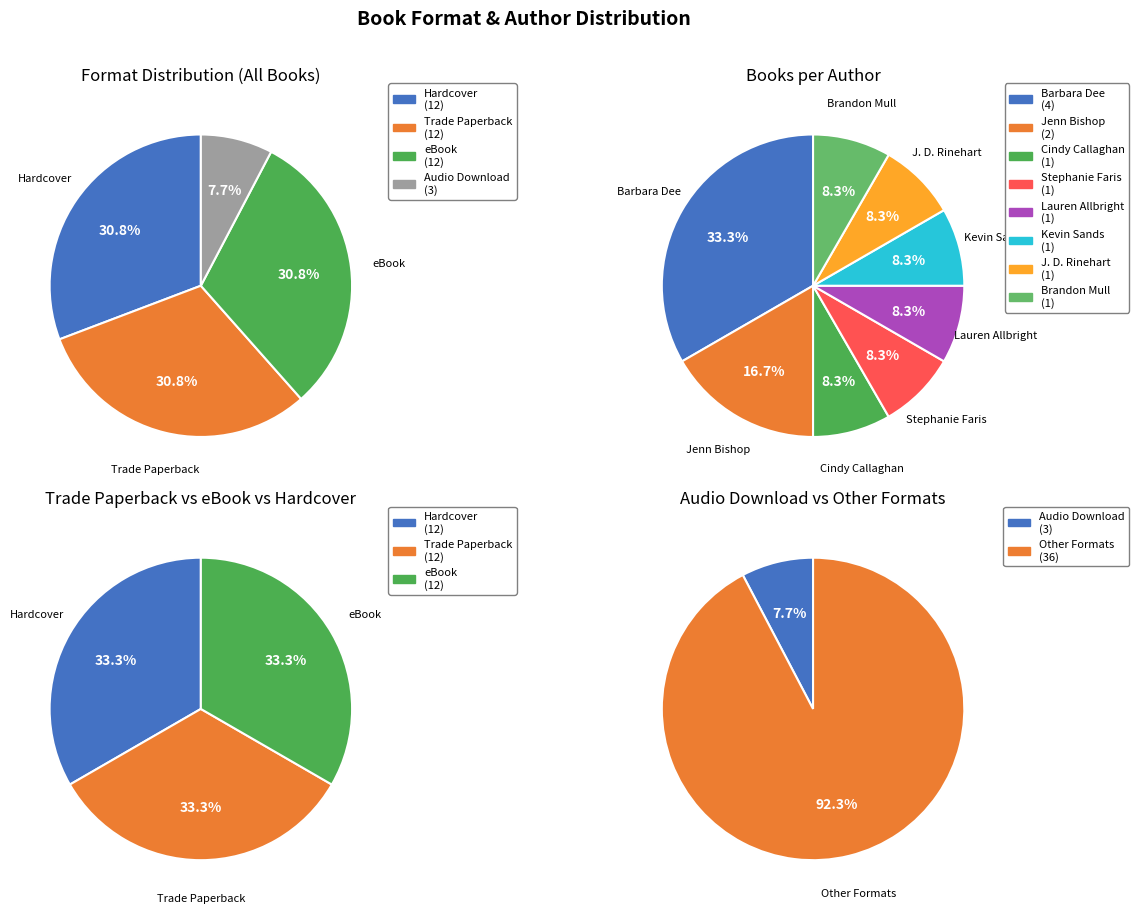

True or false: Halfway Normal accounts for 32% of the total.

False